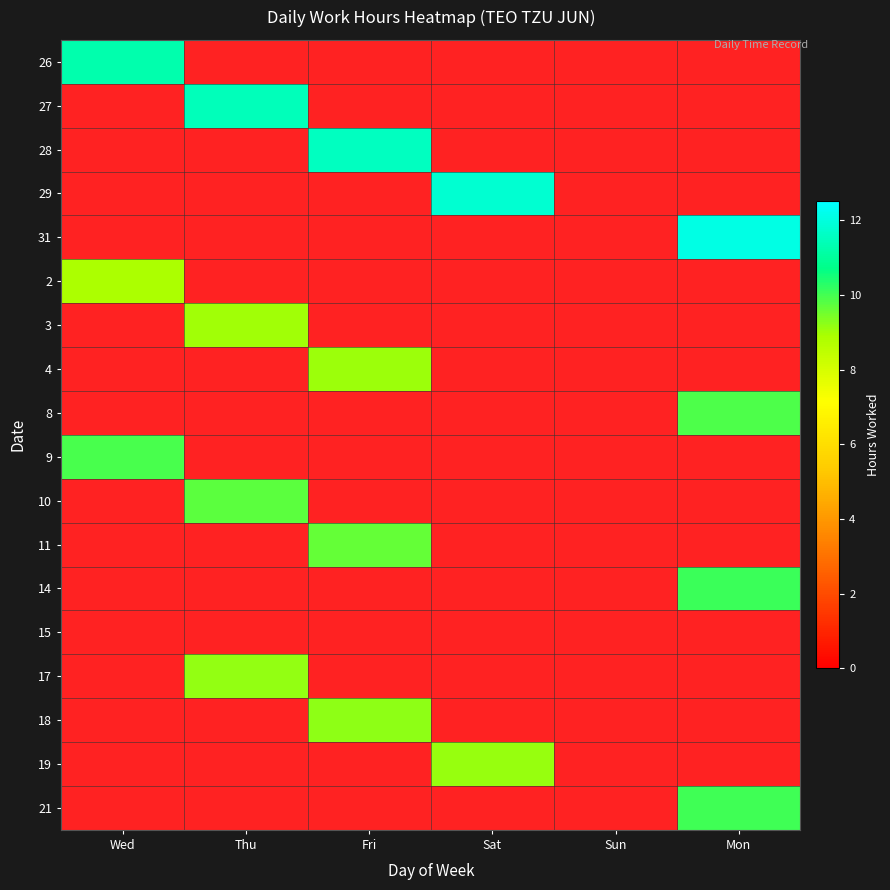

Which label corresponds to the smallest value in the chart?

Wed